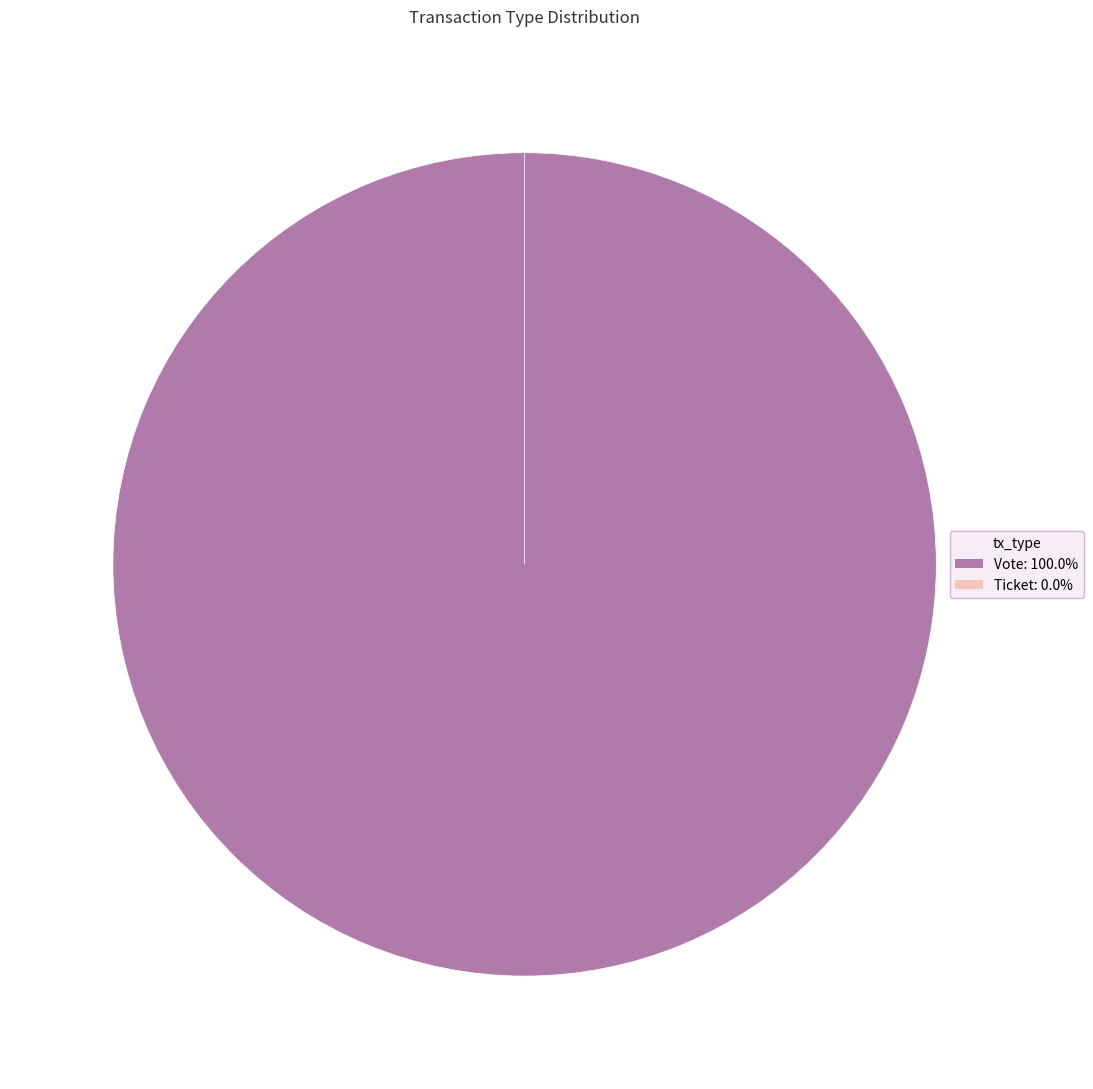

Does Vote account for over 50% of the chart?

Yes